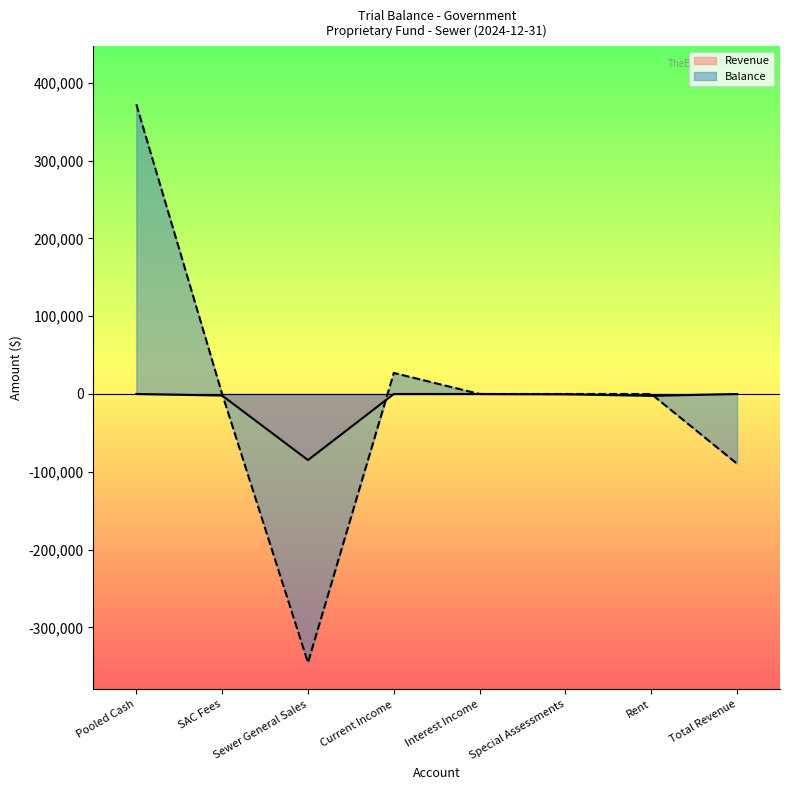

What is the difference between the Balance values at Interest Income and Total Revenue?

89629.3